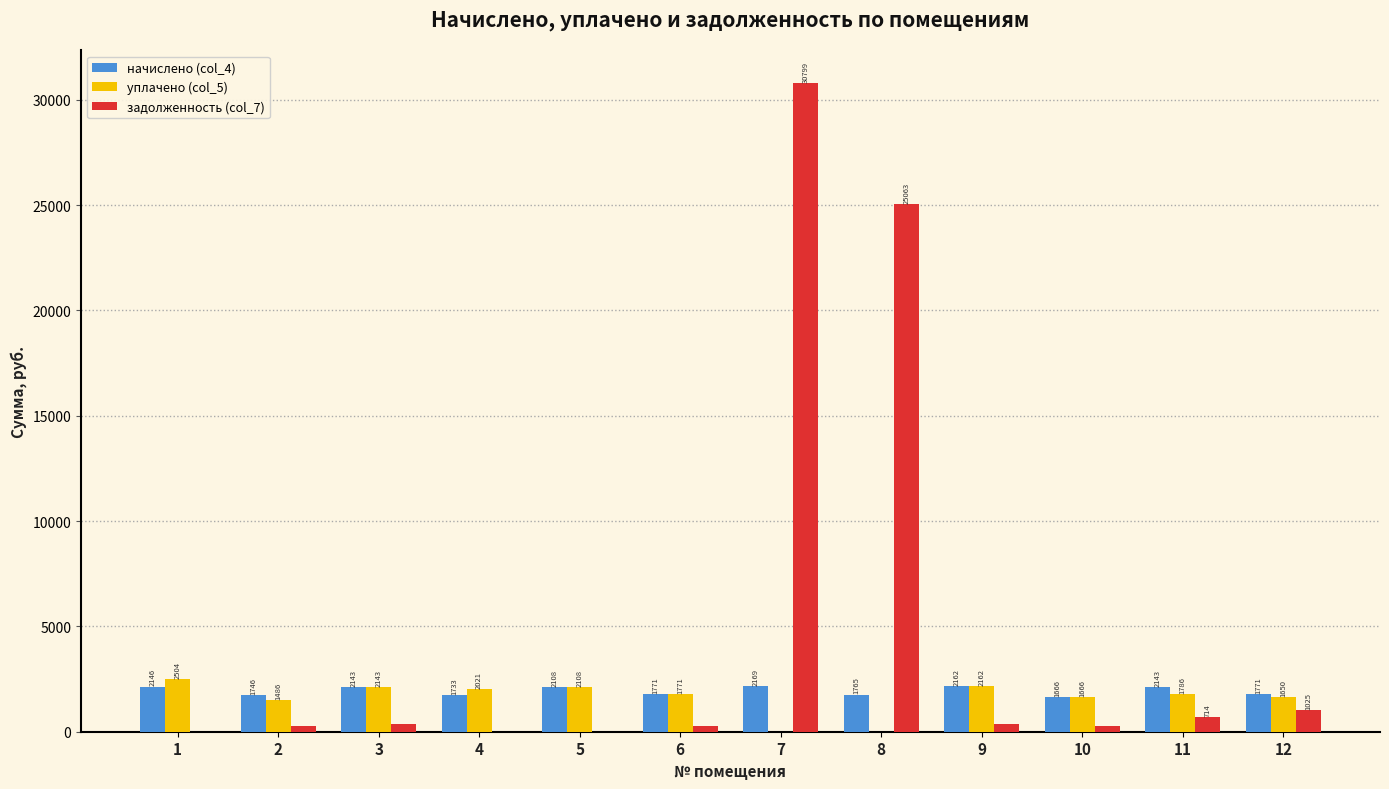

What is the greatest value displayed?

30798.8